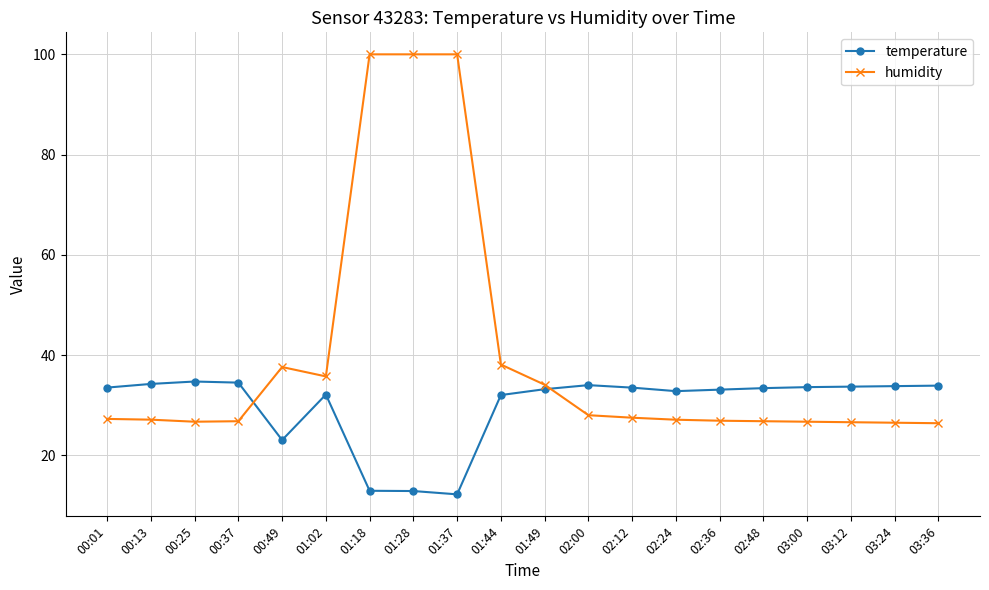

What is the minimum value for temperature?

12.2